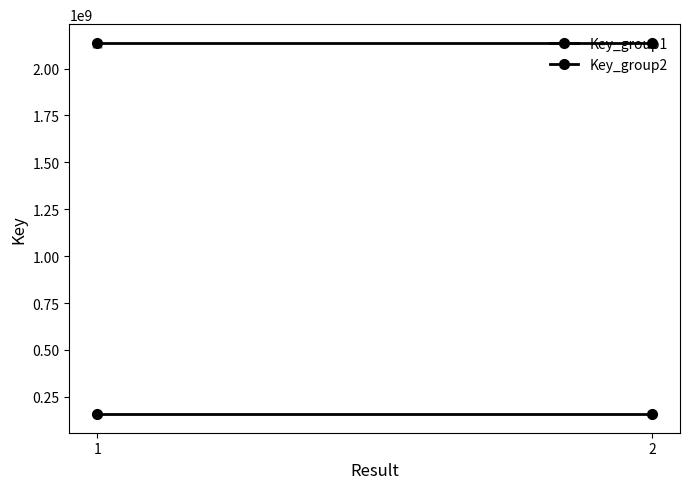

What is the total value across all series at 2?

2295689594